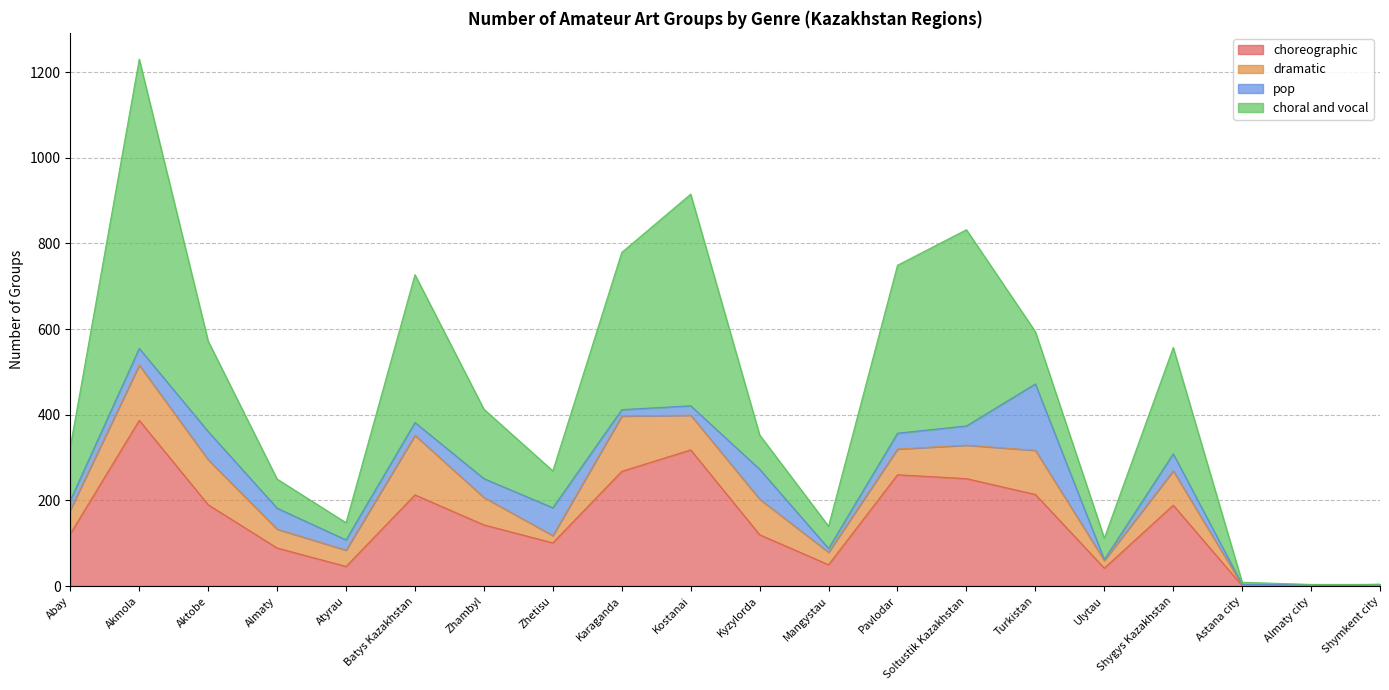

Which series has the largest total across all categories?

choral and vocal